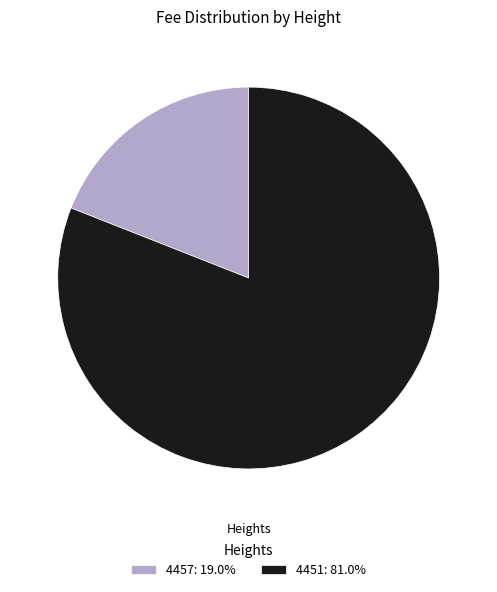

Rank the categories by value from highest to lowest.

4451, 4457